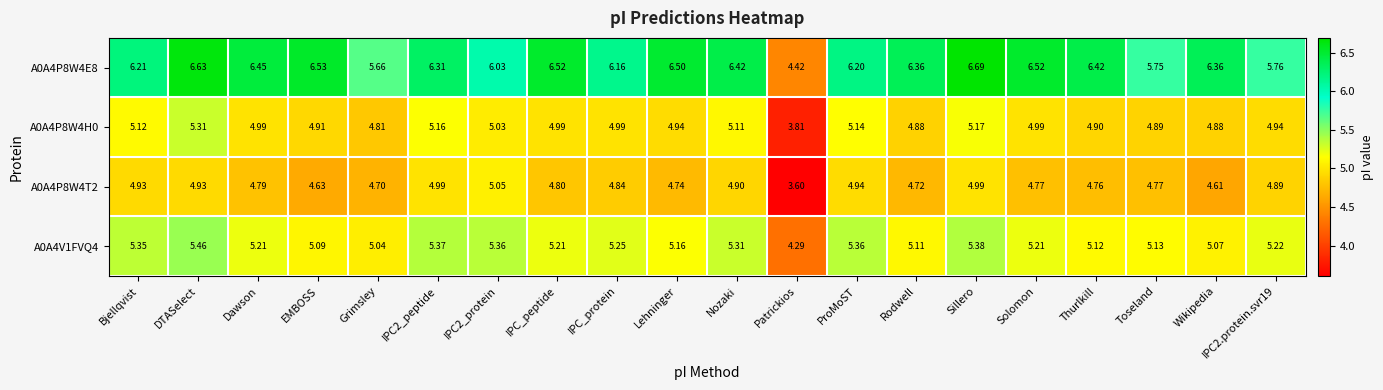

At which category is the sum across all series the highest?

DTASelect